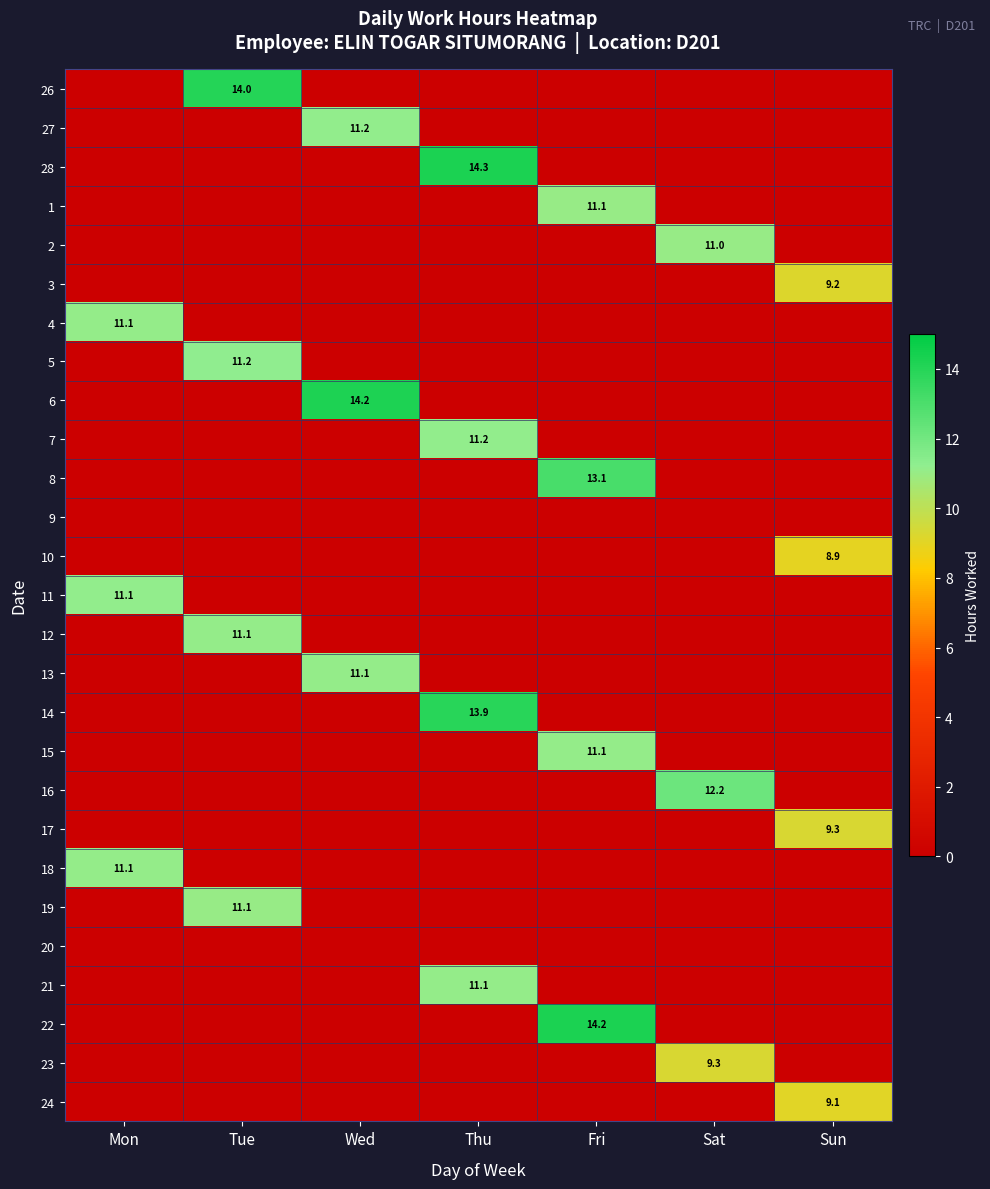

Which has a higher value, Thu or Tue?

Tue